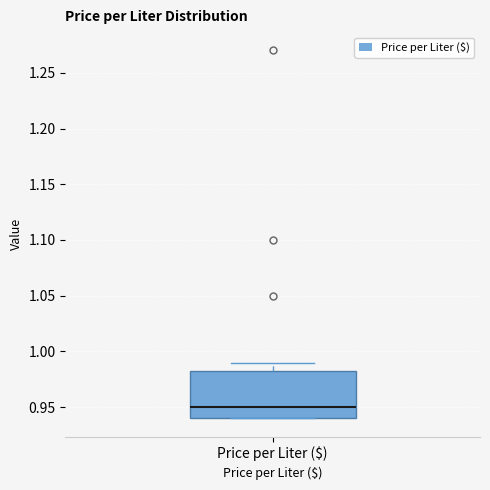

Read this box plot against the y-axis: the position of the median line, the range covered by the box, and the ends of both whiskers. The values are not printed on the chart, so give them approximately, as read against the axis.

median 0.950, box 0.940 to 0.985, whiskers 0.940 to 0.990